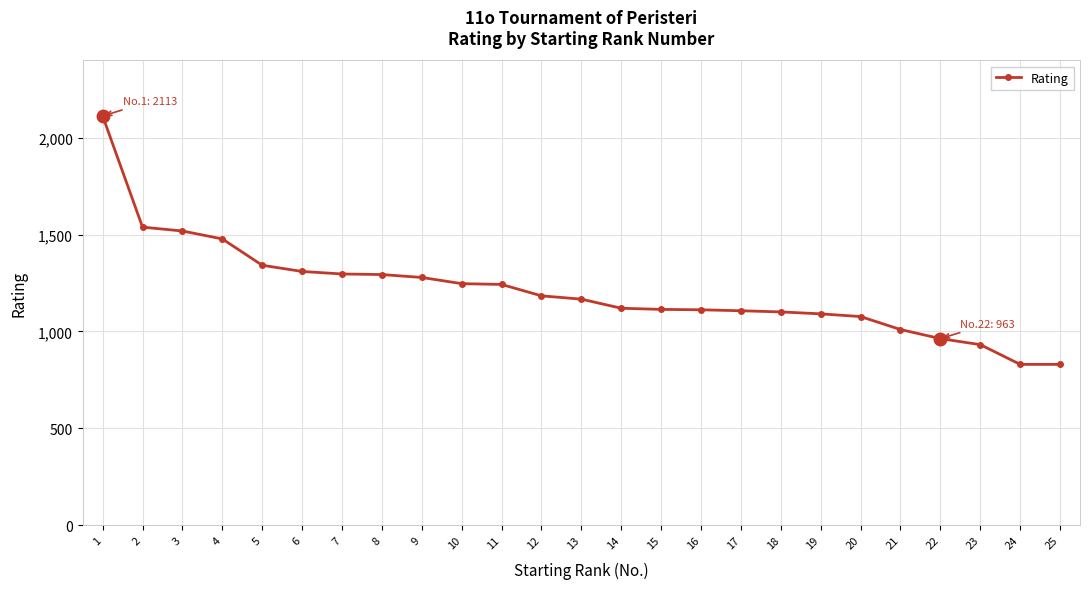

Approximately how many times larger is the value at 16 compared to 12?

0.9